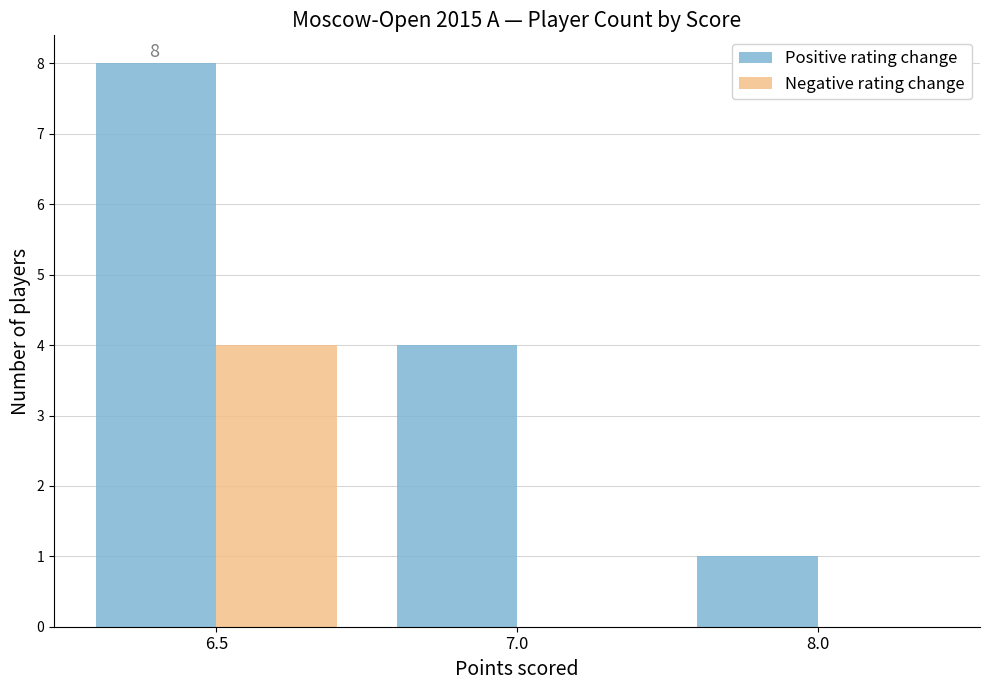

What value does the Positive rating change series have at 6.5?

8